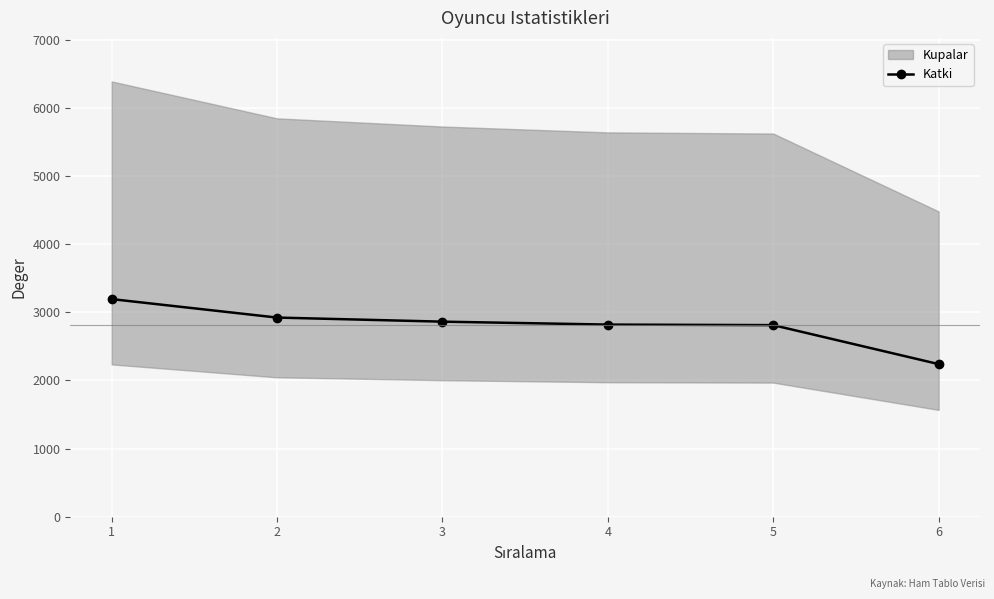

The value at 5 is 4769. True or false?

False